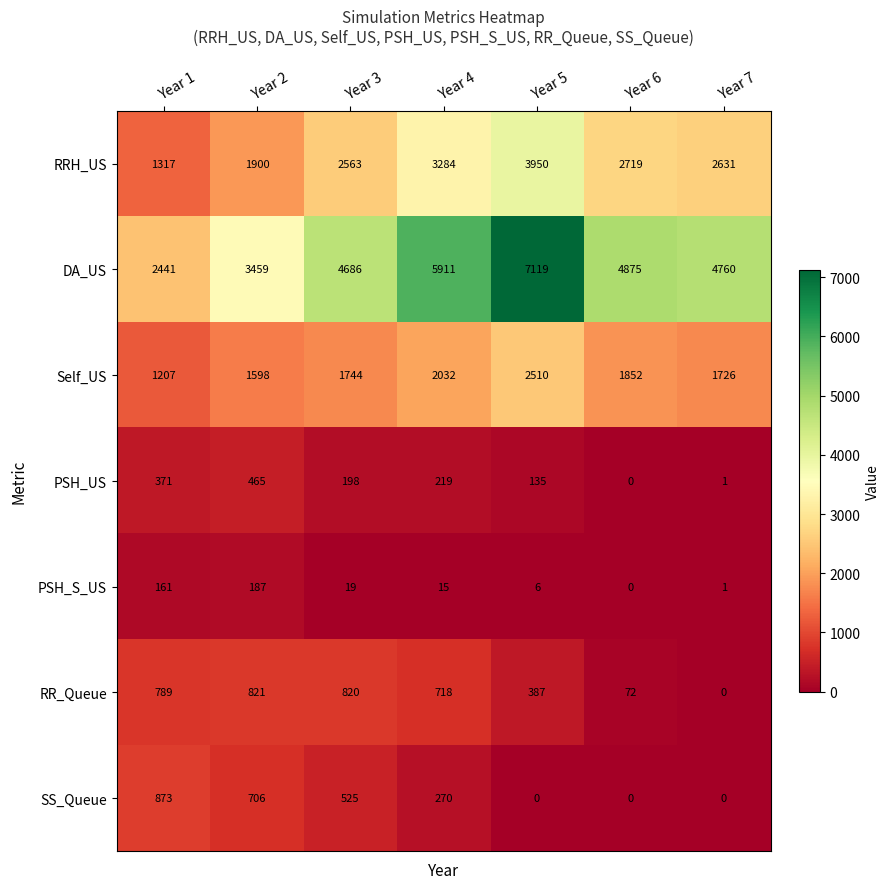

Which series has the widest spread of values?

DA_US